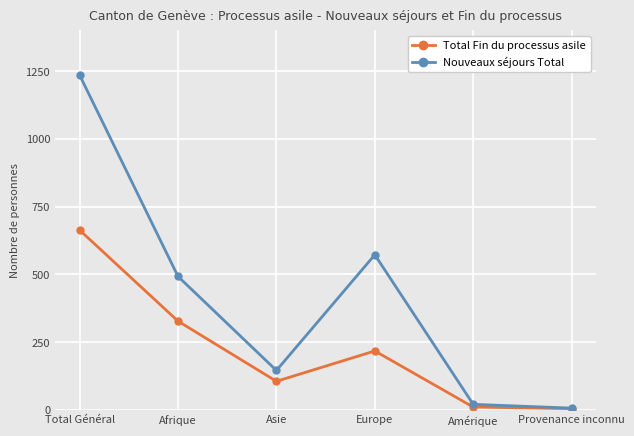

Where does the Nouveaux séjours Total series first go above 492?

Total Général